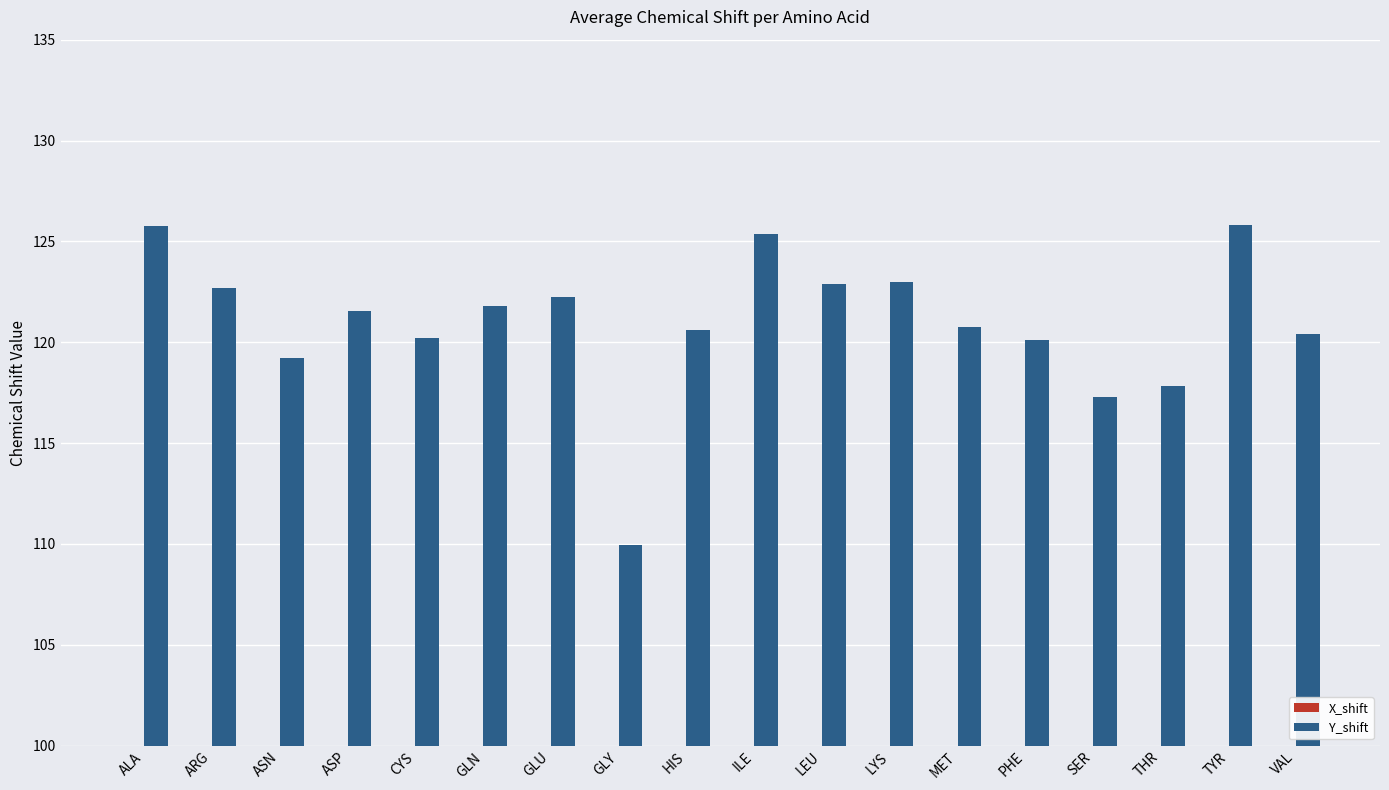

How many values in the Y_shift series exceed 121?

9